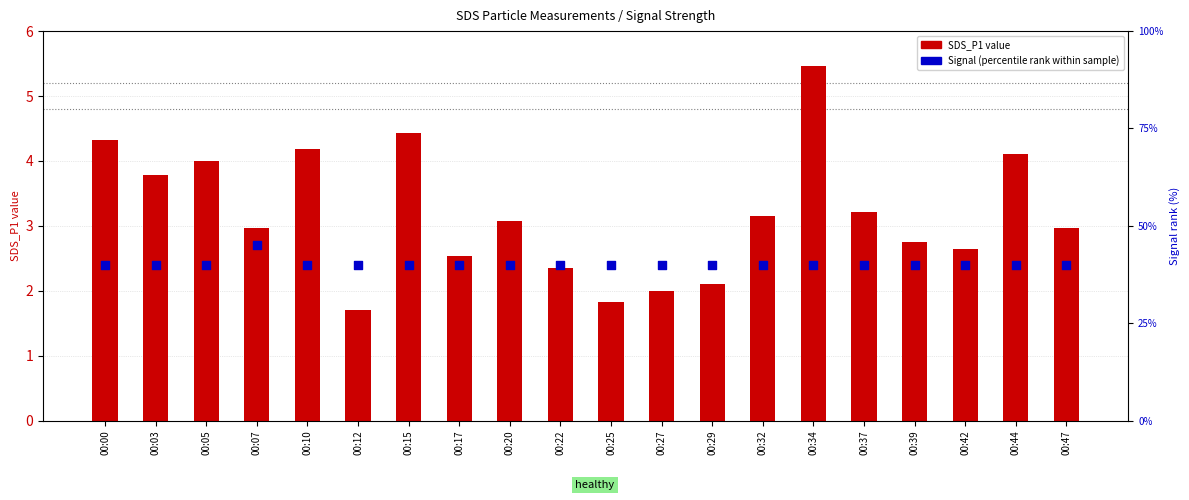

At which category is the sum across all series the highest?

00:07